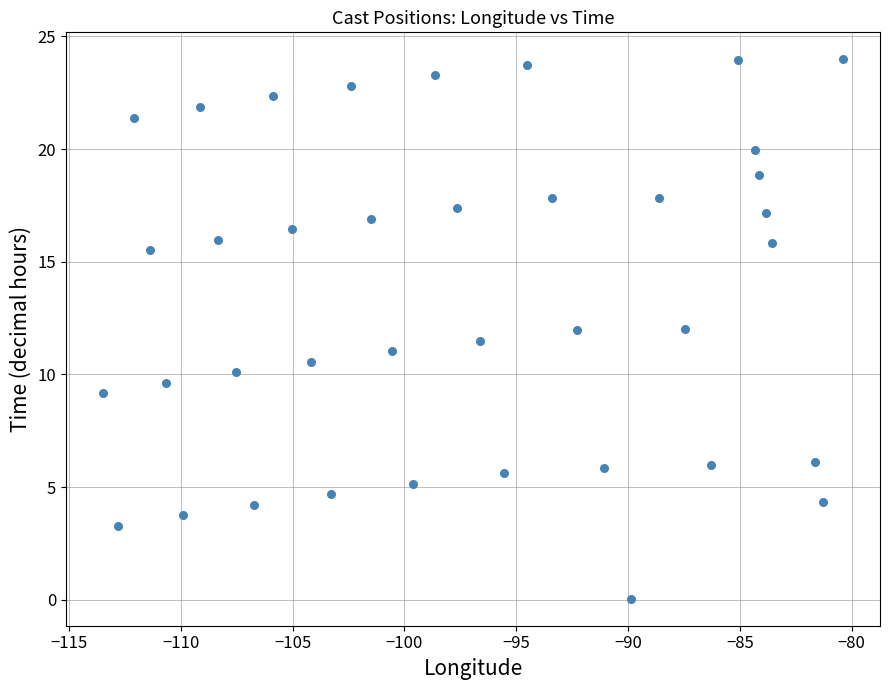

What is the range of X values (max minus min)?

33.1